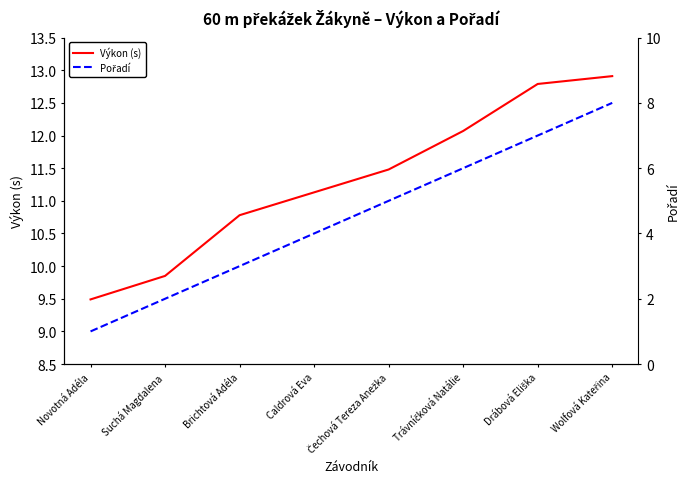

What is the lowest value of the Pořadí series?

1.0